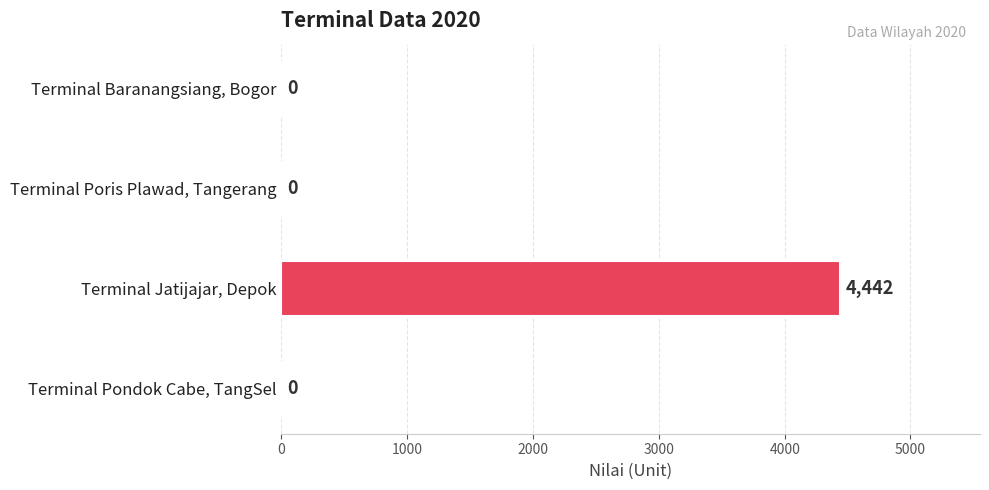

What is the maximum value shown in the chart?

4442